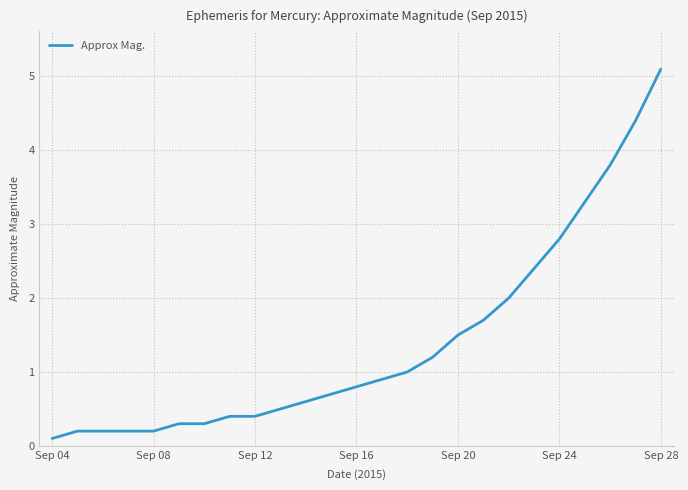

What is the greatest value displayed?

5.1